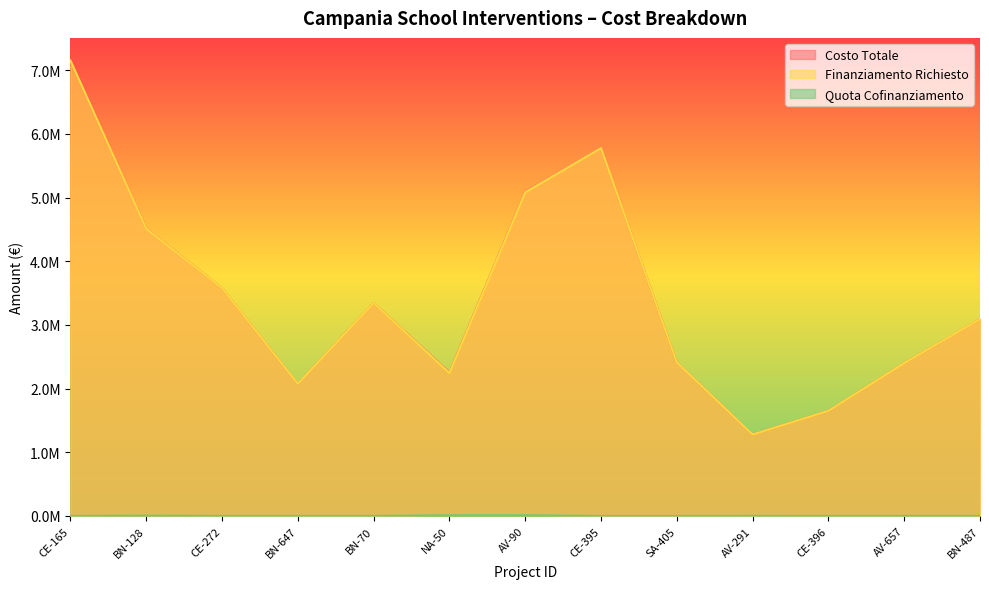

What is the sum of the Costo Totale values at BN-487 and CE-165?

10240650.0